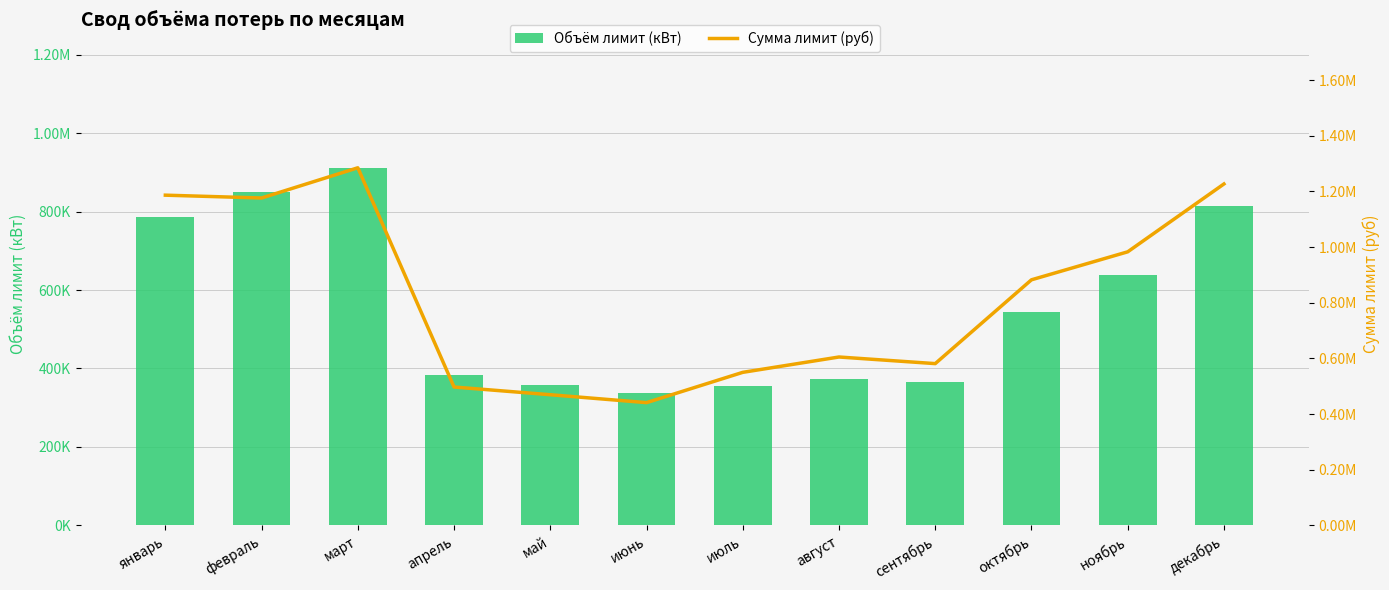

Are the bars grouped side by side (vs. stacked)?

Yes